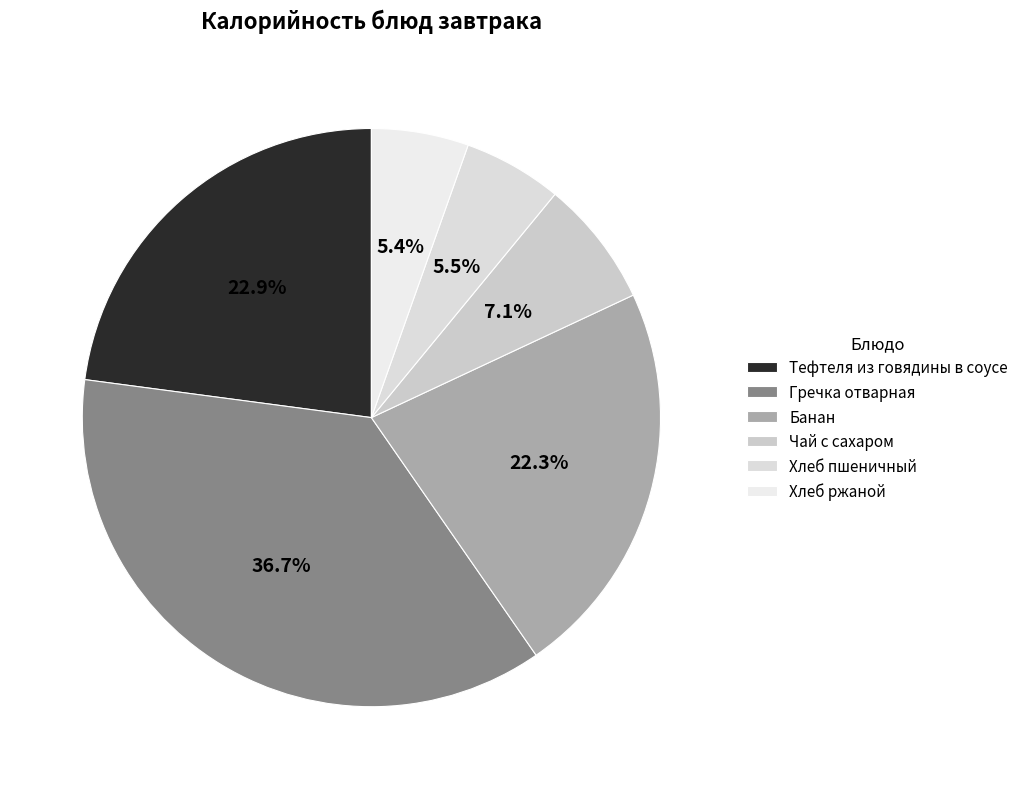

To the nearest percent, what percentage of the pie is Хлеб пшеничный?

6%